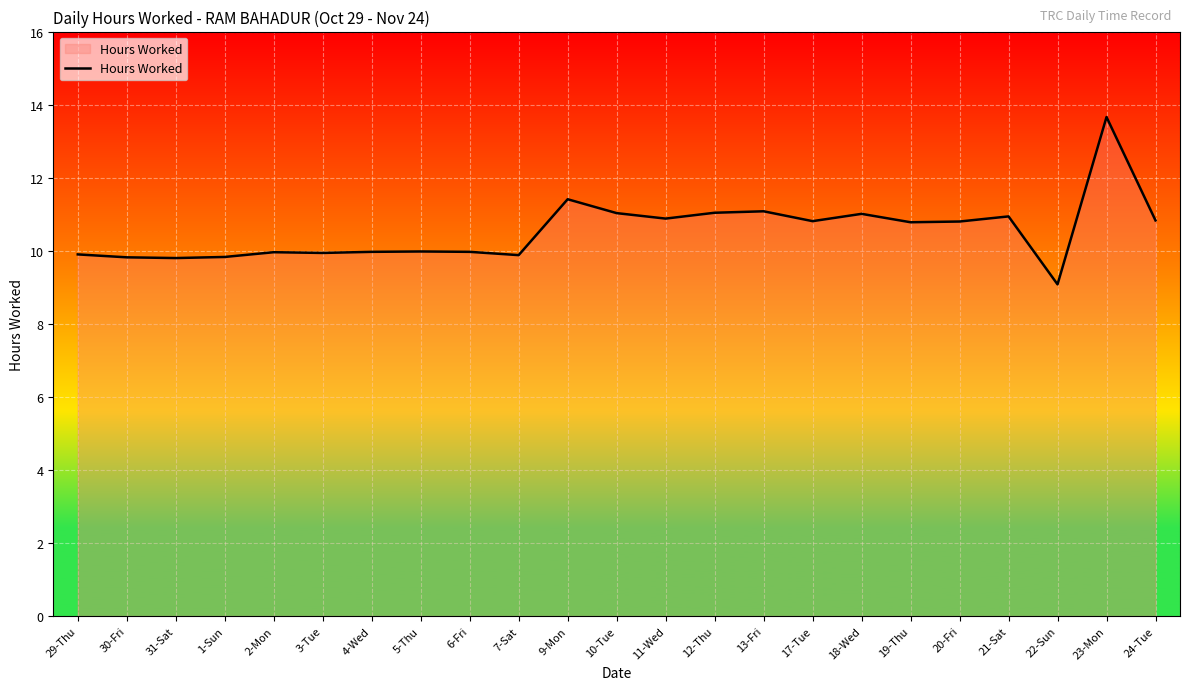

What is the difference between the maximum and minimum values?

4.6